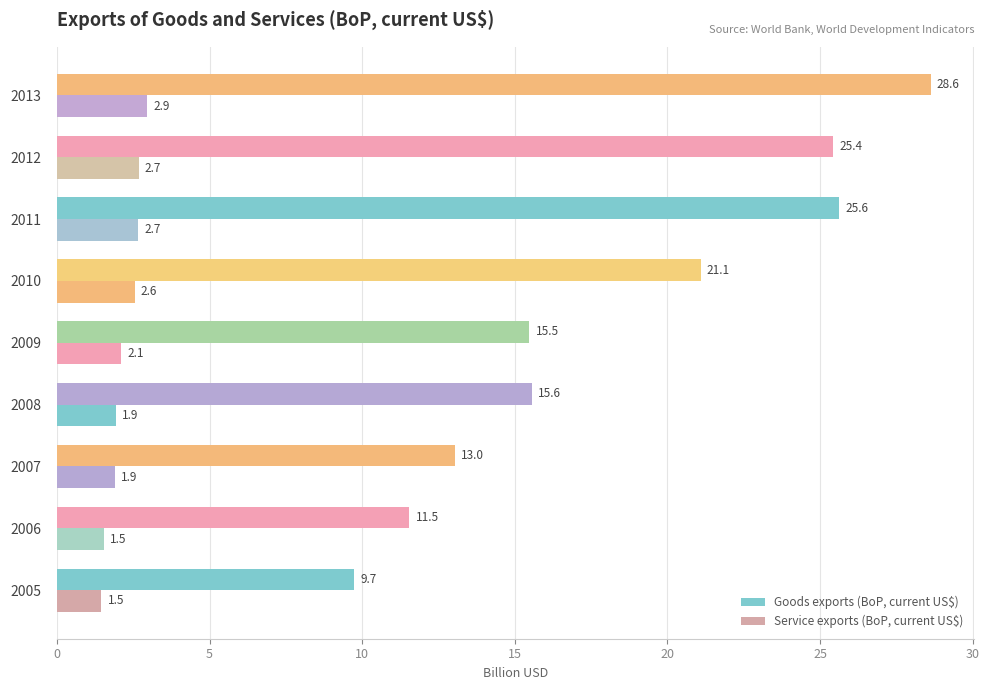

How many bars are there in each group?

2